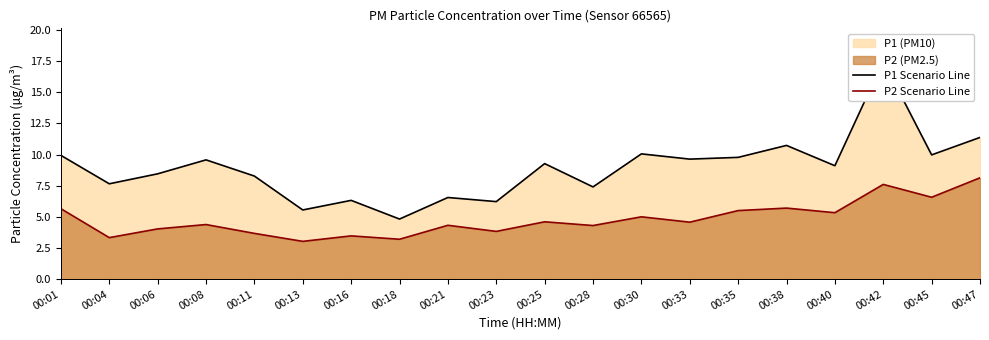

True or false: P2 Scenario Line and P1 Scenario Line cross at least once.

False